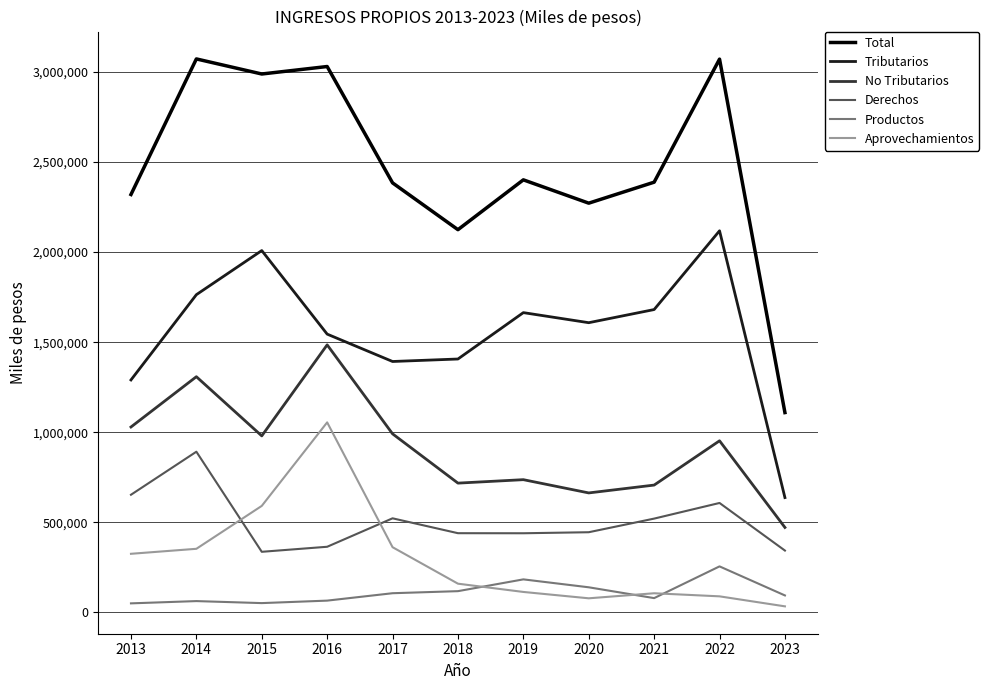

What is the greatest value displayed?

3071830.0